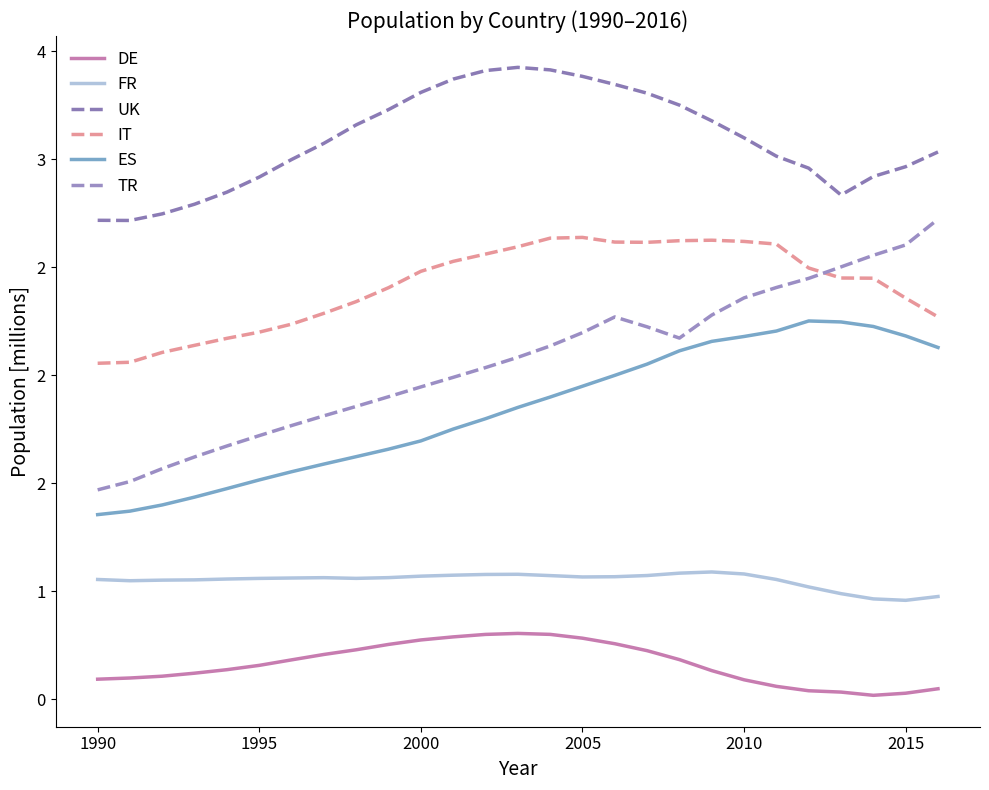

Which series has the widest spread of values?

TR